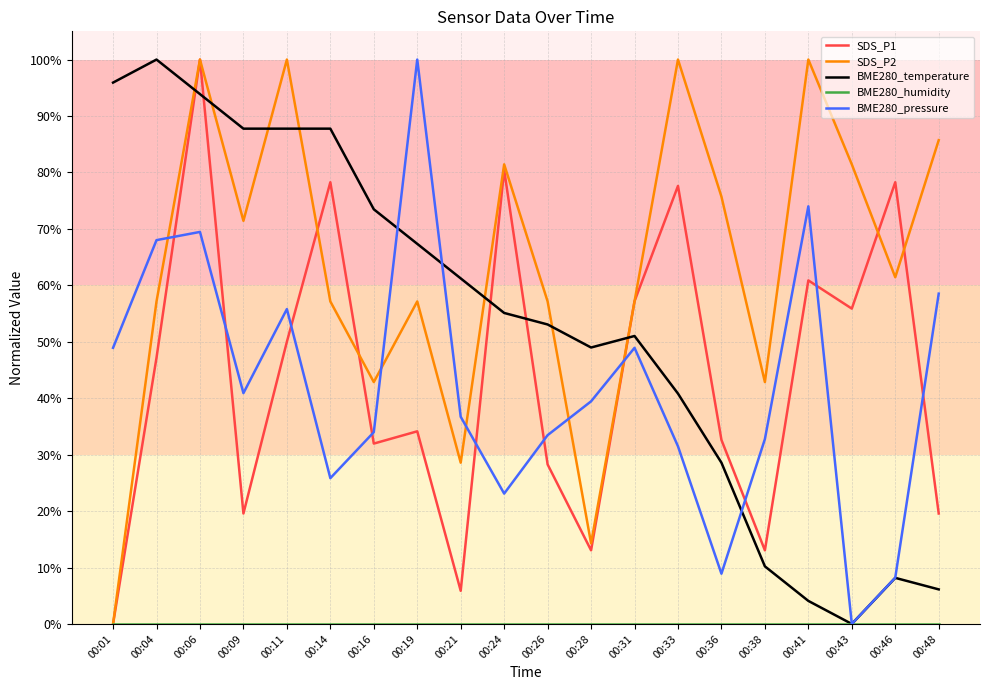

At which category does SDS_P2 reach its first local peak?

00:06